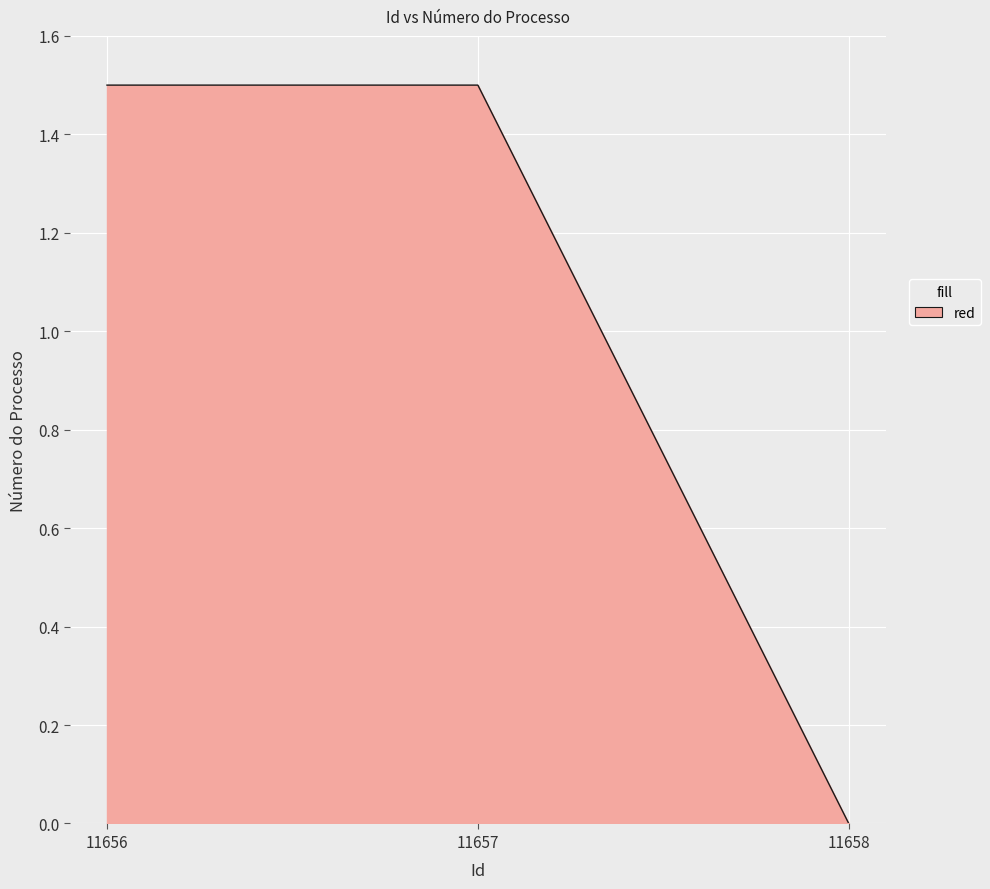

At which category does the chart reach its minimum across all series?

11658